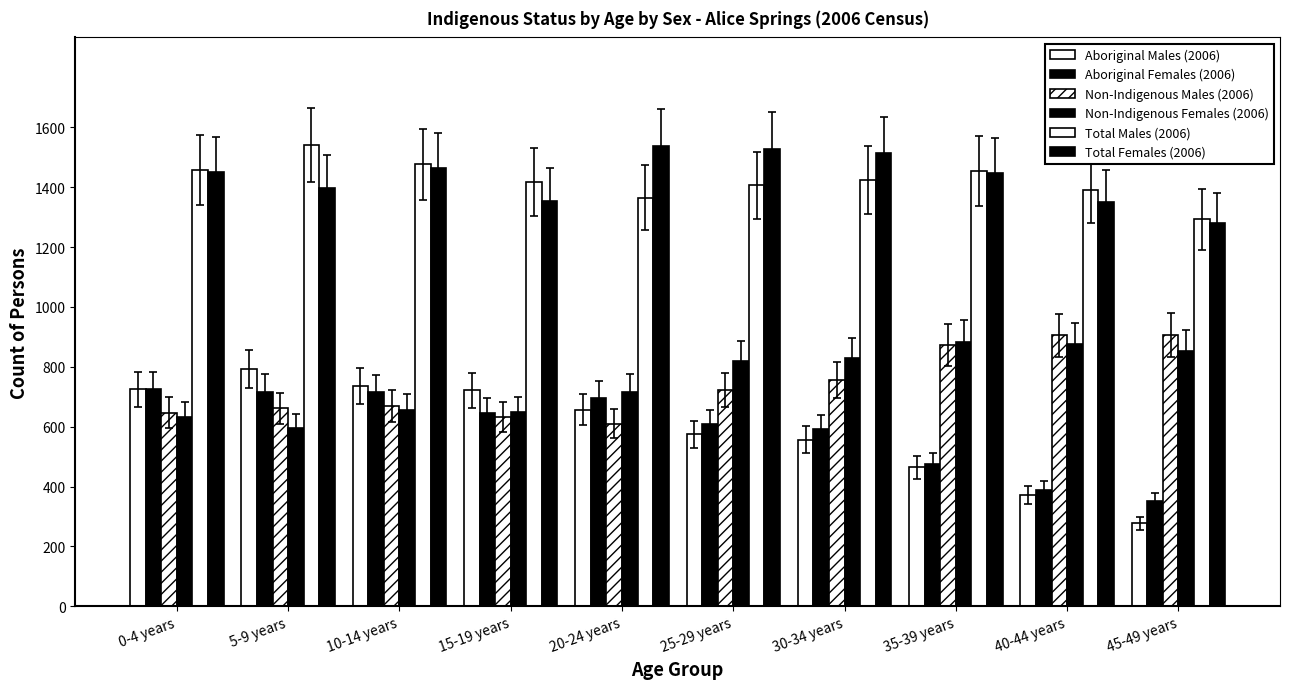

How many groups of bars are there?

10